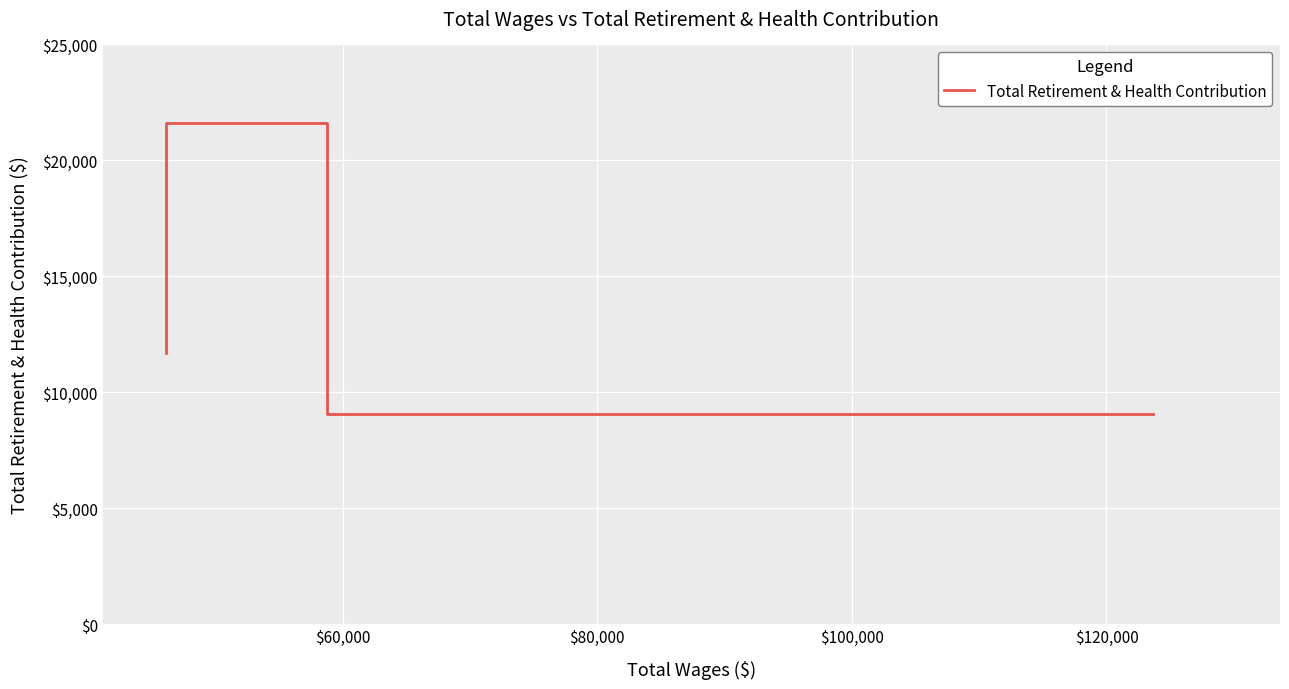

How many lines are shown in the chart?

1